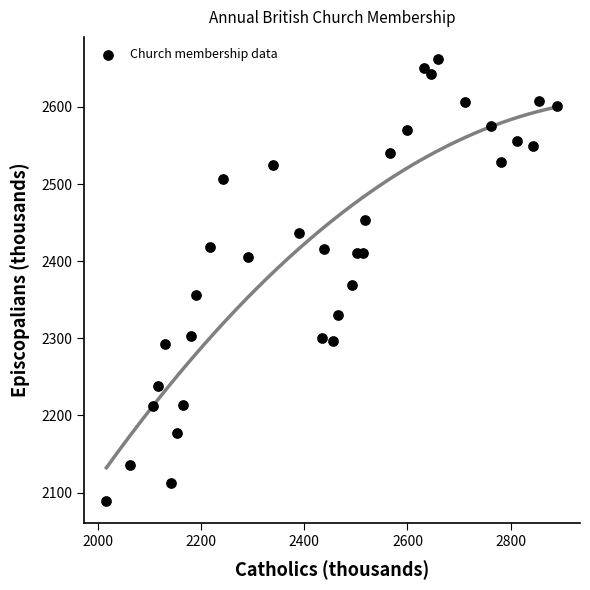

What is the range of X values (max minus min)?

875